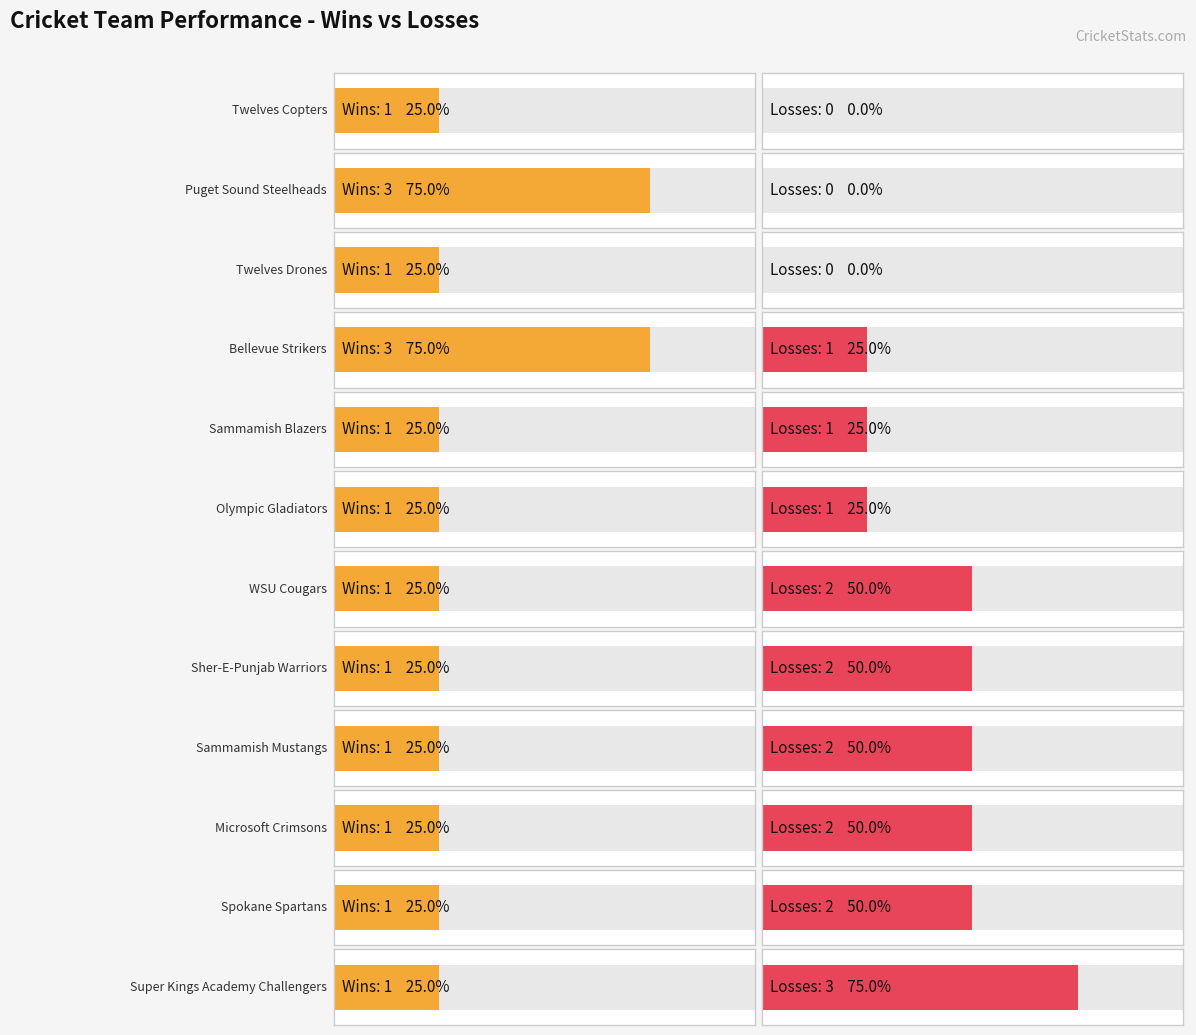

What position from the left is Bellevue Strikers?

4